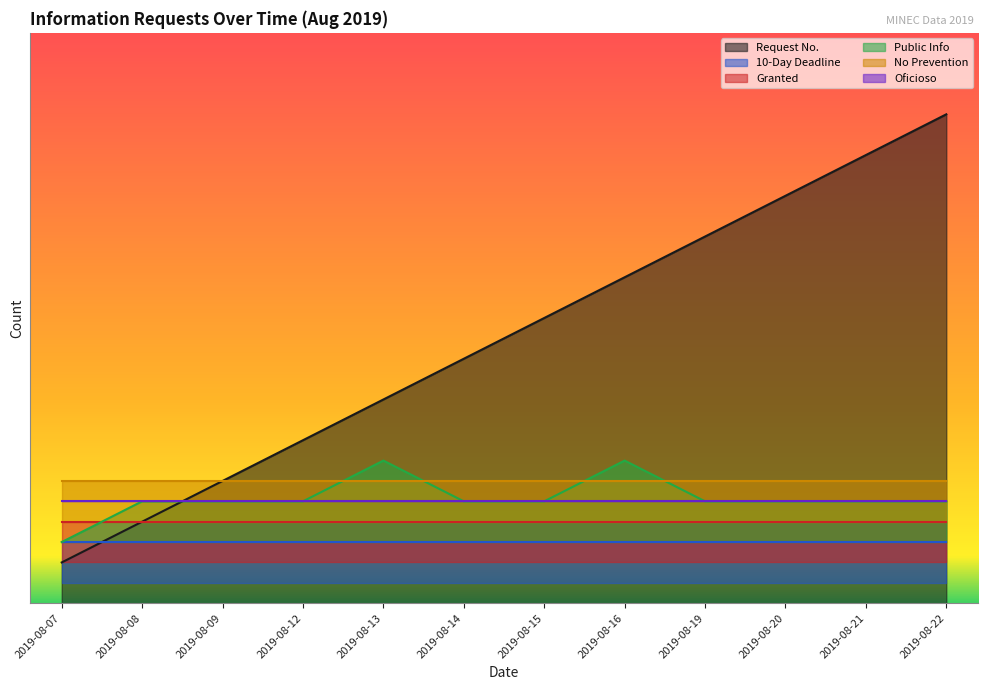

What is the sum of the Request No. values at 2019-08-22 and 2019-08-21?

23